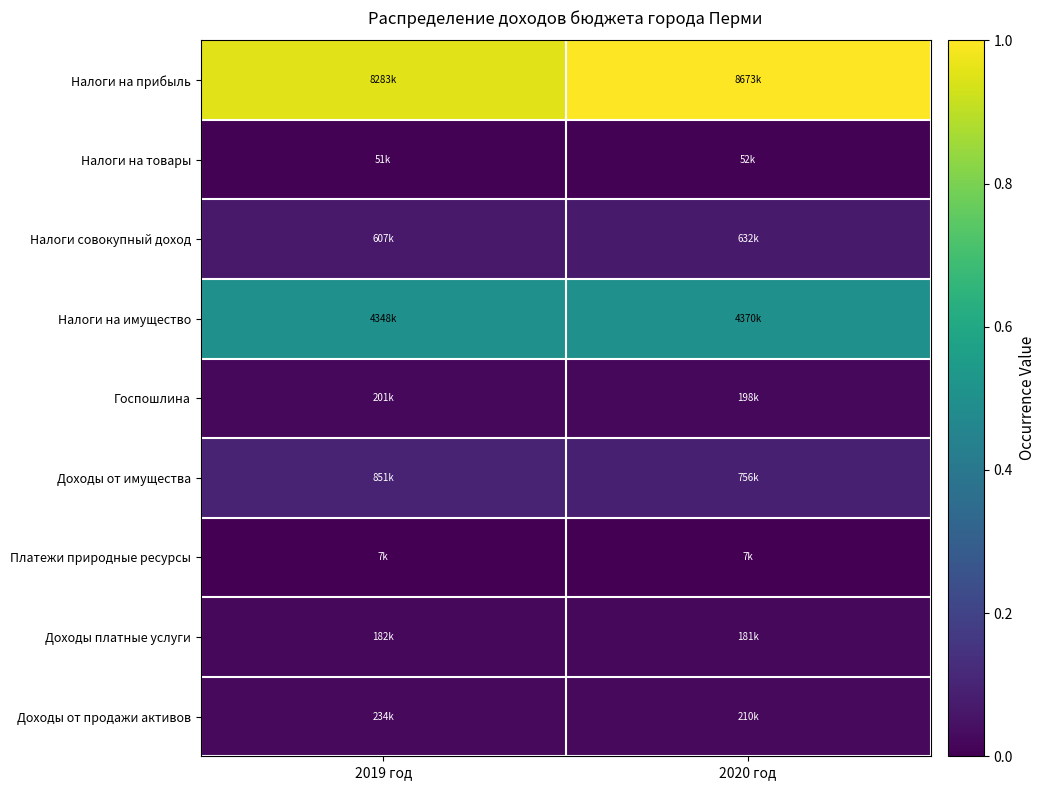

How many categories are shown in the chart?

2